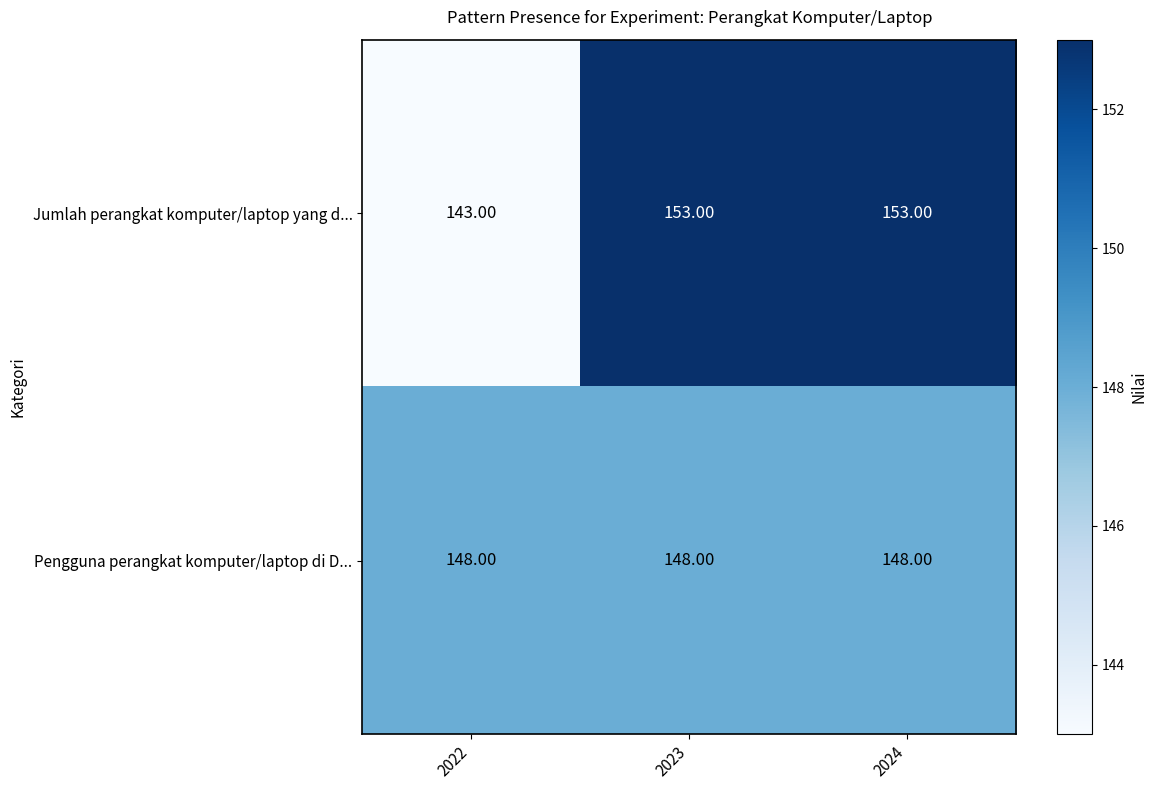

Which series has the largest total across all categories?

Jumlah perangkat komputer/laptop yang d...